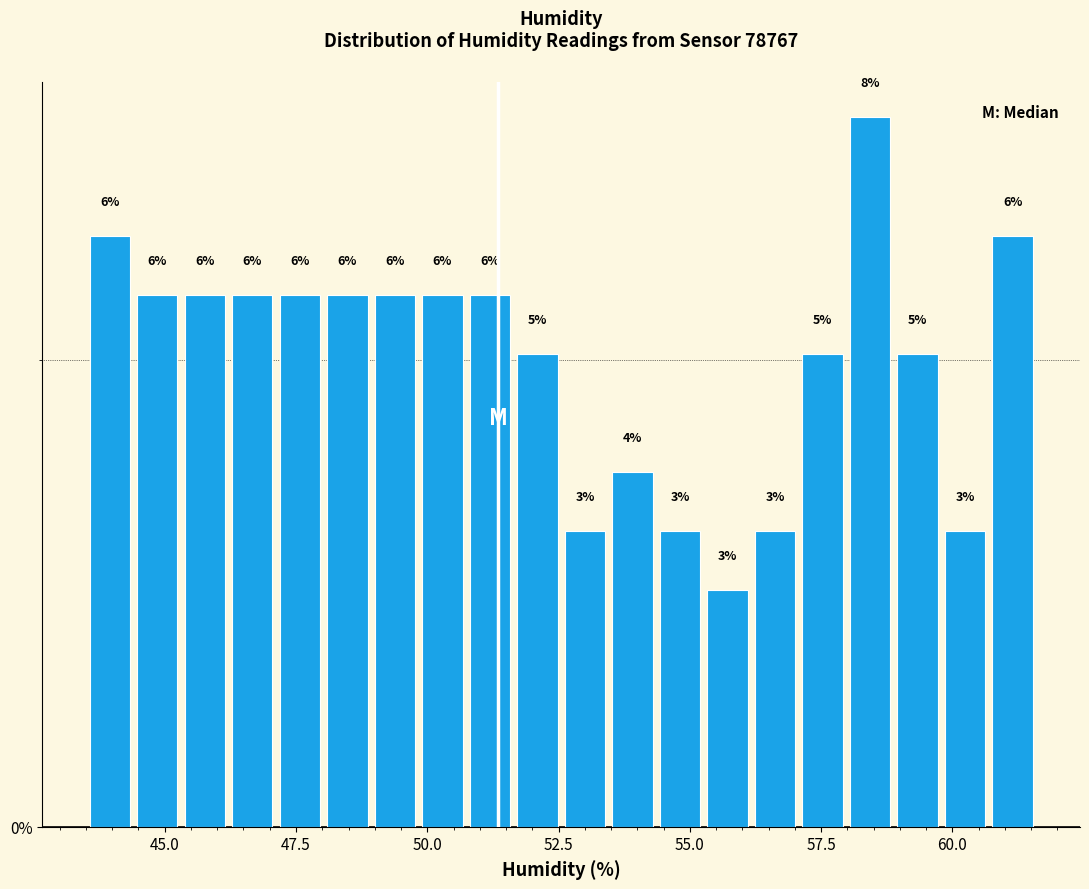

Read against the x-axis, roughly where is the centre of the tallest bar?

58.5